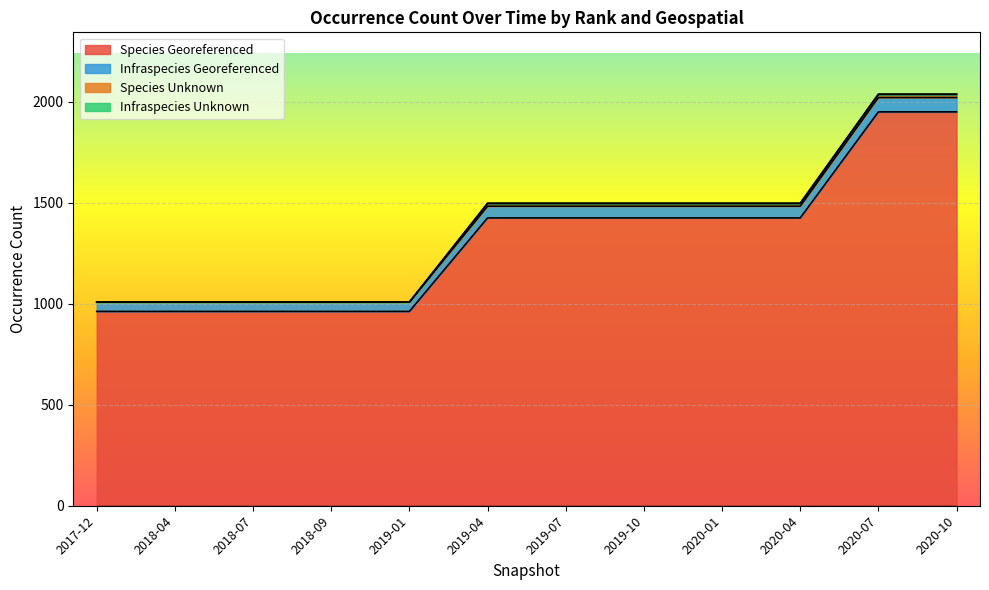

Where is Infraspecies_Georeferenced nearest to the value 1523?

2019-04